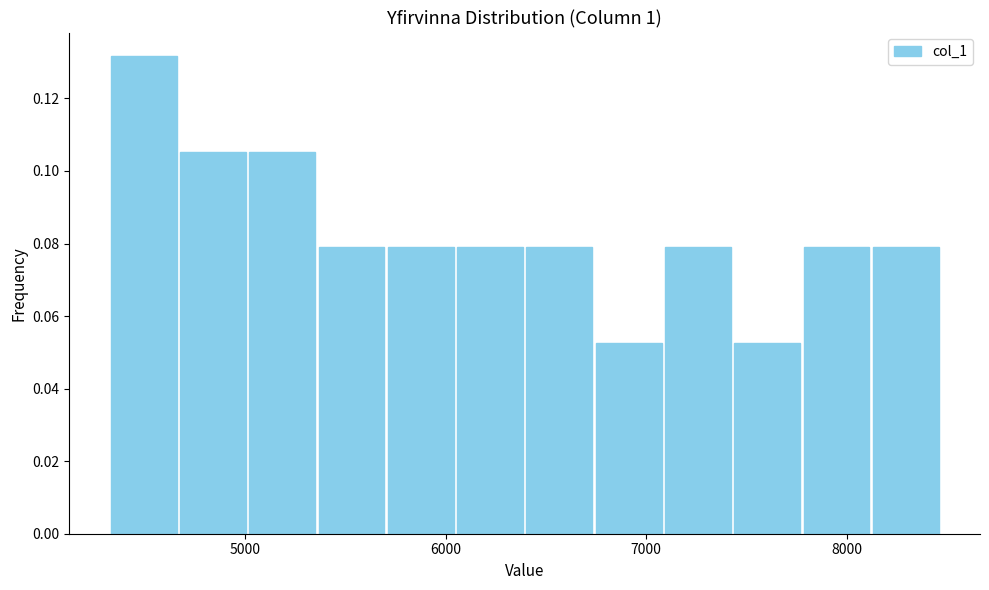

Read against the x-axis, roughly where is the centre of the tallest bar?

4500